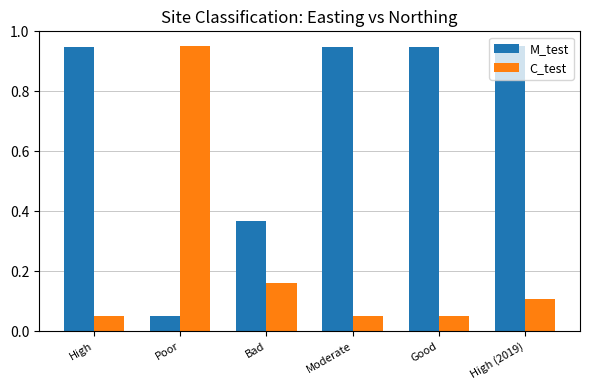

Rank the series by their average value, from highest to lowest.

M_test, C_test